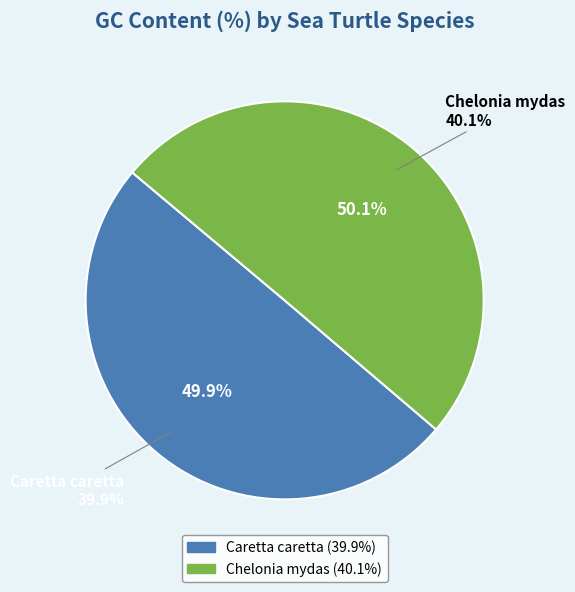

Is it true that Chelonia mydas is 62% of the pie?

False